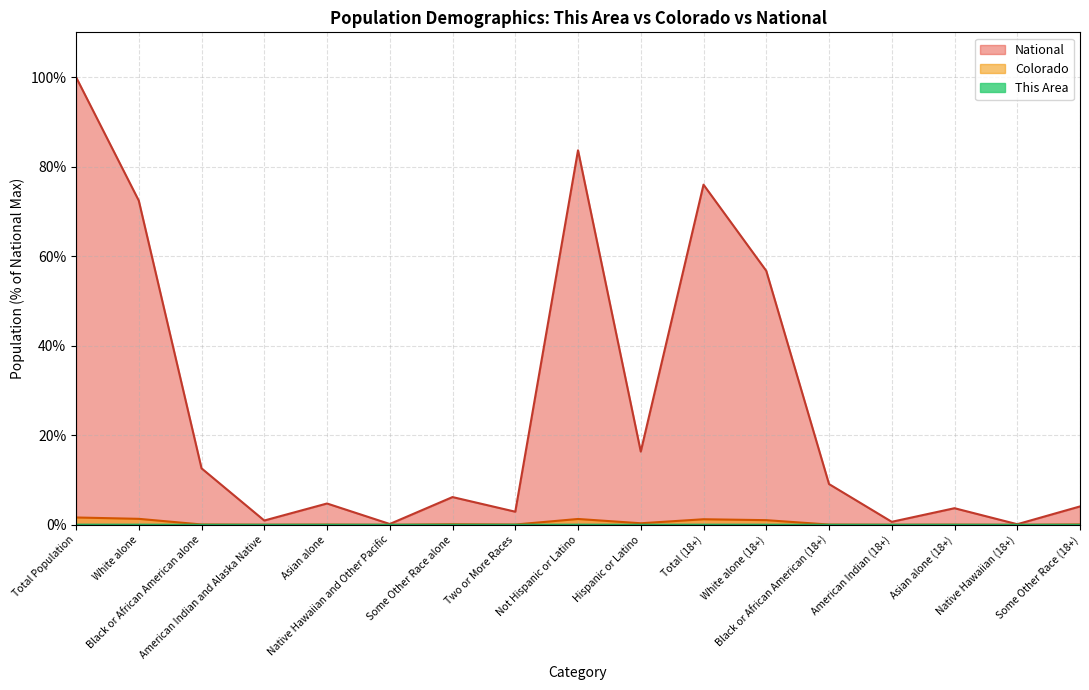

Which category has the lowest value in the Colorado series?

Native Hawaiian (18+)